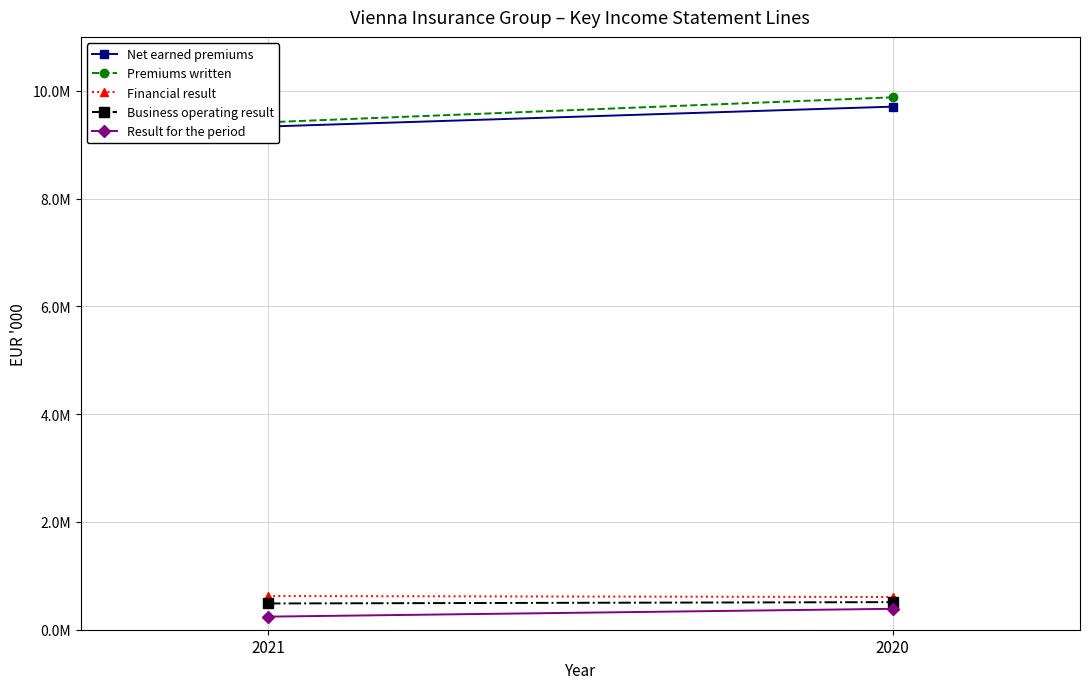

What is the difference between the Net earned premiums values at 2020 and 2021?

369048